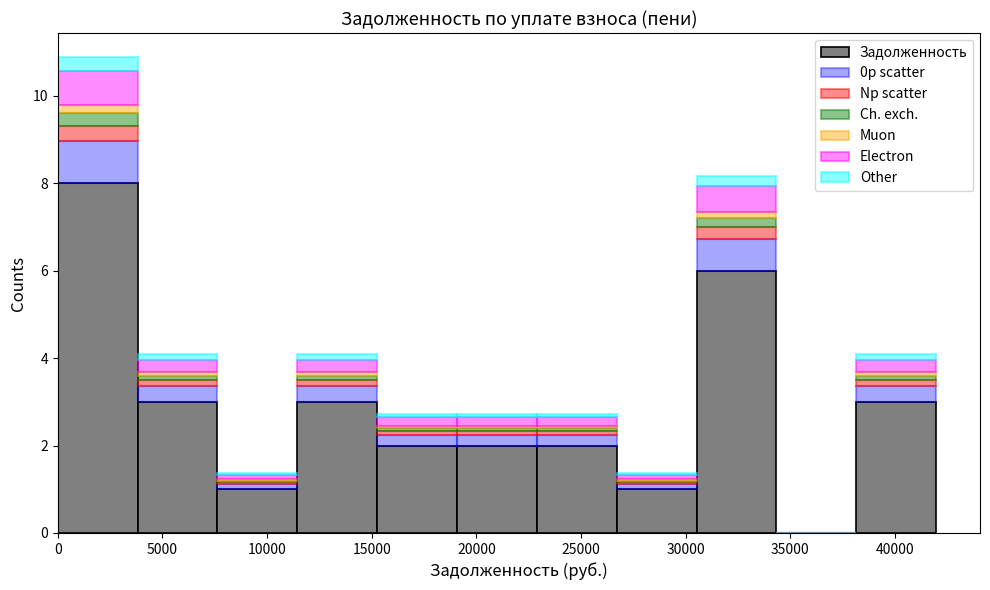

Reading left to right, list every stacked bar in this chart as the range it spans on the x-axis followed by its total height. Neither the bar edges nor the heights are printed on the chart, so give them approximately, as read against the axes.

0 to 4000: 10.8
4000 to 7500: 4.0
7500 to 11500: 1.4
11500 to 15500: 4.0
15500 to 19000: 2.8
19000 to 23000: 2.8
23000 to 26500: 2.8
26500 to 30500: 1.4
30500 to 34500: 8.2
34500 to 38000: 0
38000 to 42000: 4.0